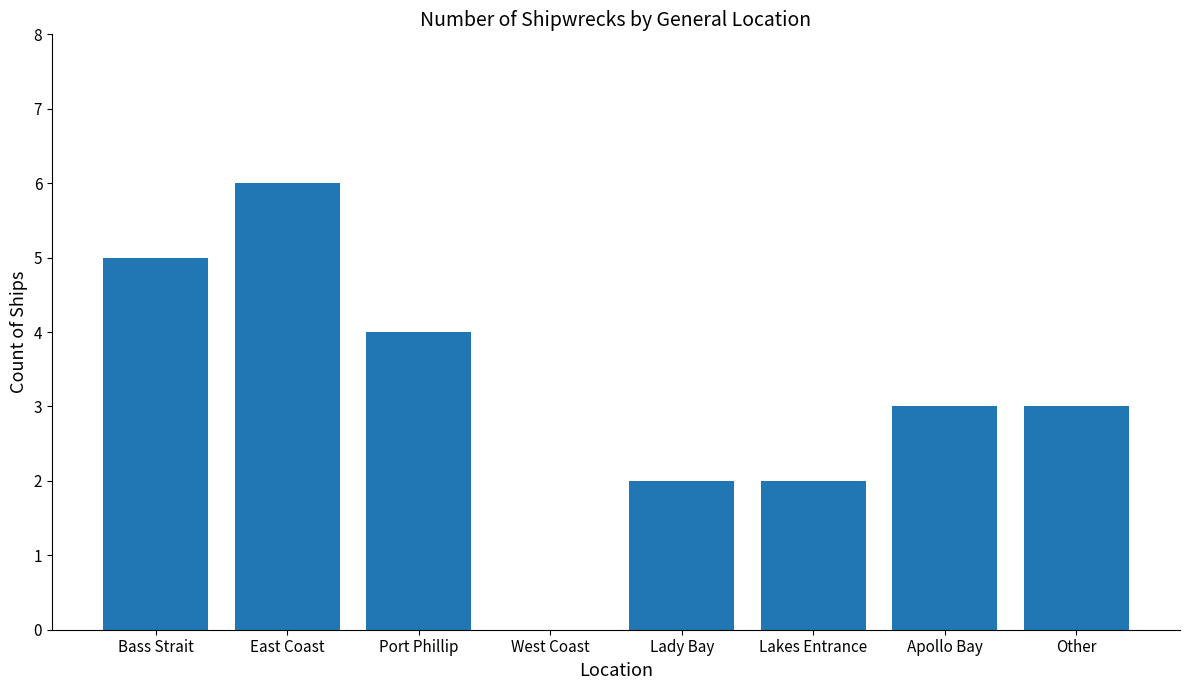

What is the maximum value shown in the chart?

6